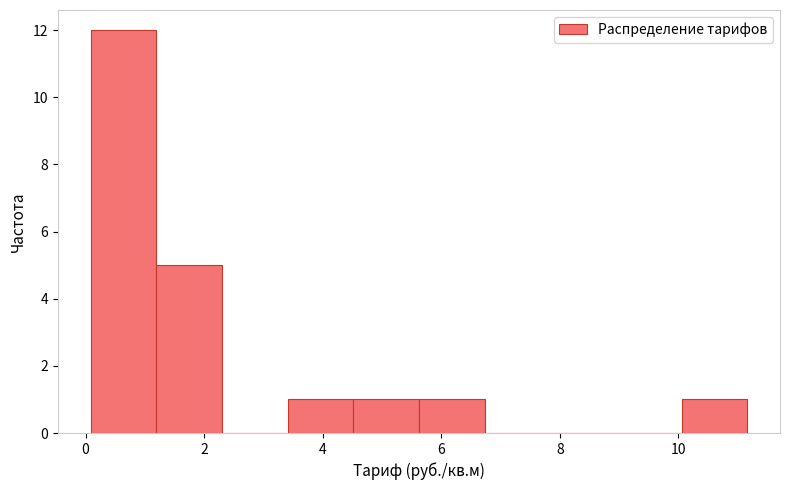

Which range on the x-axis has the tallest bar?

0.0 to 1.2